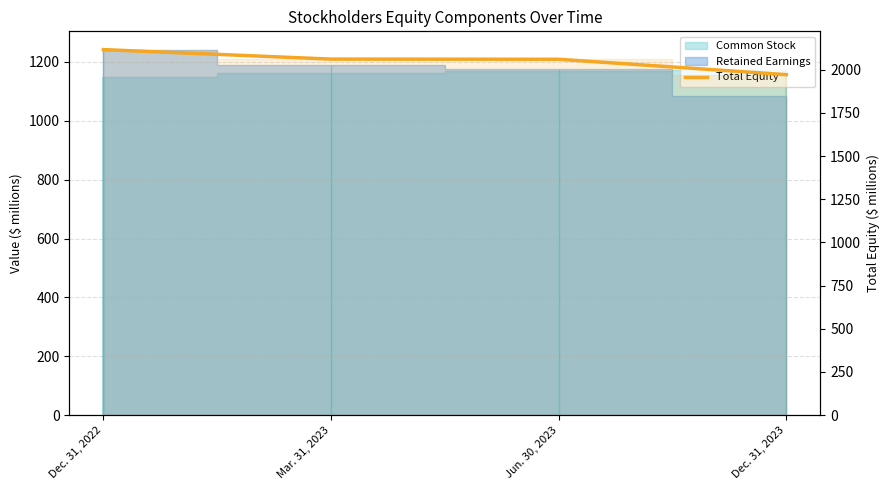

What is the change in value from Mar. 31, 2023 to Dec. 31, 2023?

-90